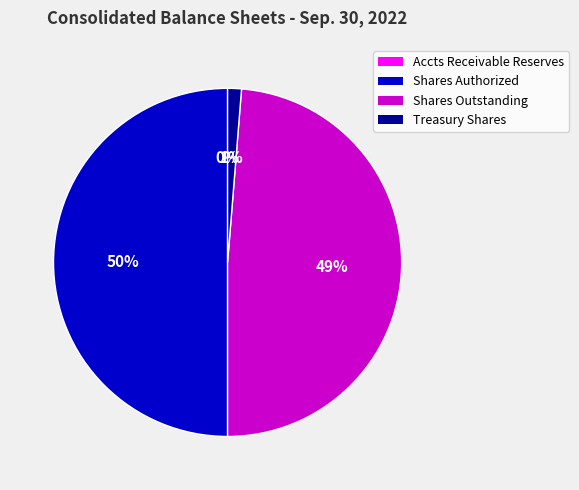

Is Shares Outstanding the majority of the pie?

No